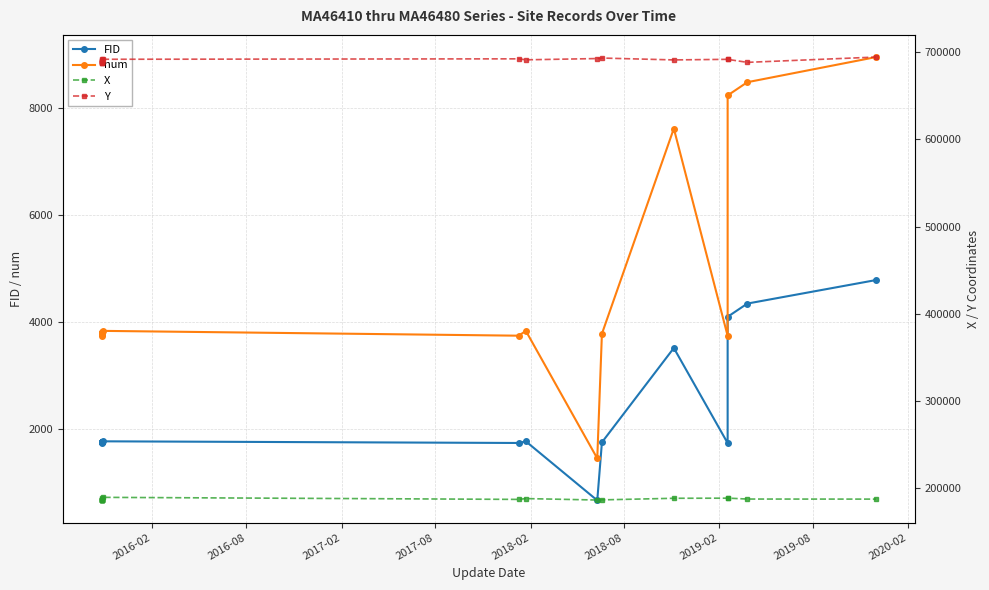

What is the difference between the maximum and minimum values in the num series?

7500.0